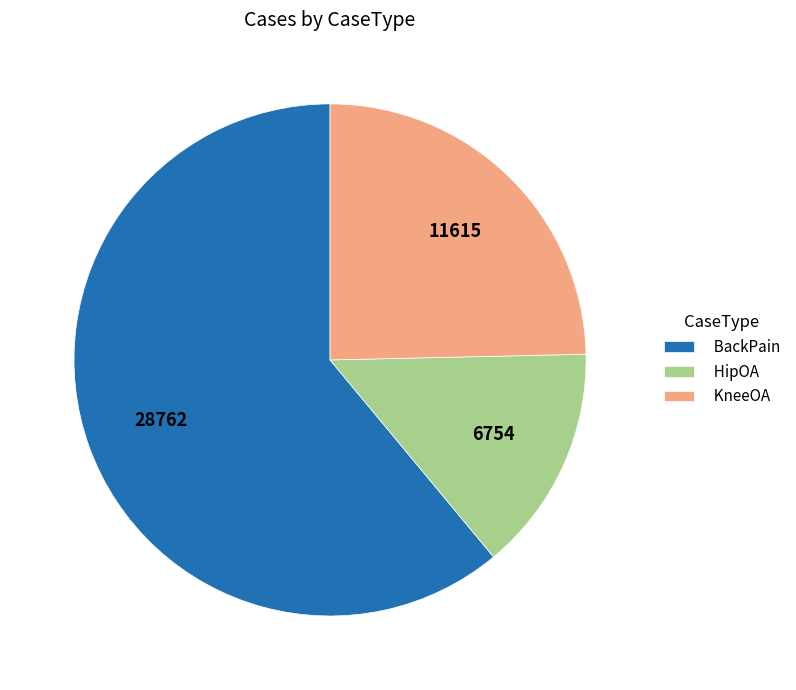

What is the smallest slice in the pie chart?

HipOA